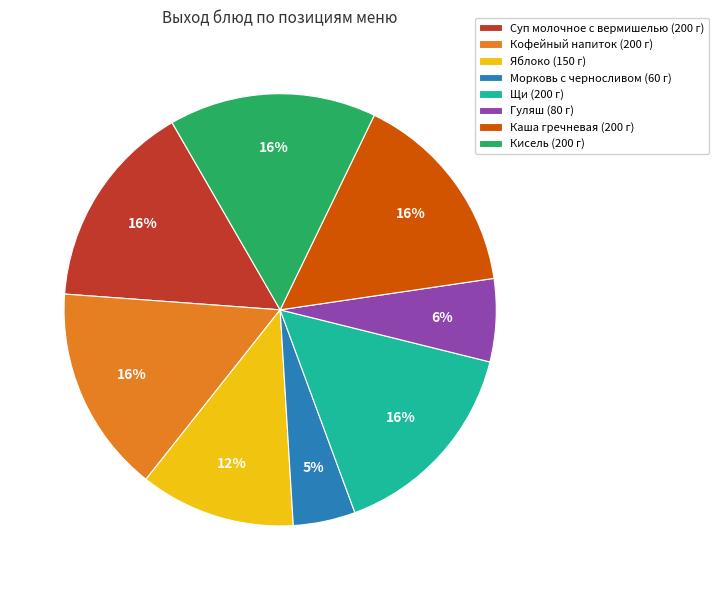

To the nearest percent, what is the average slice percentage?

12%